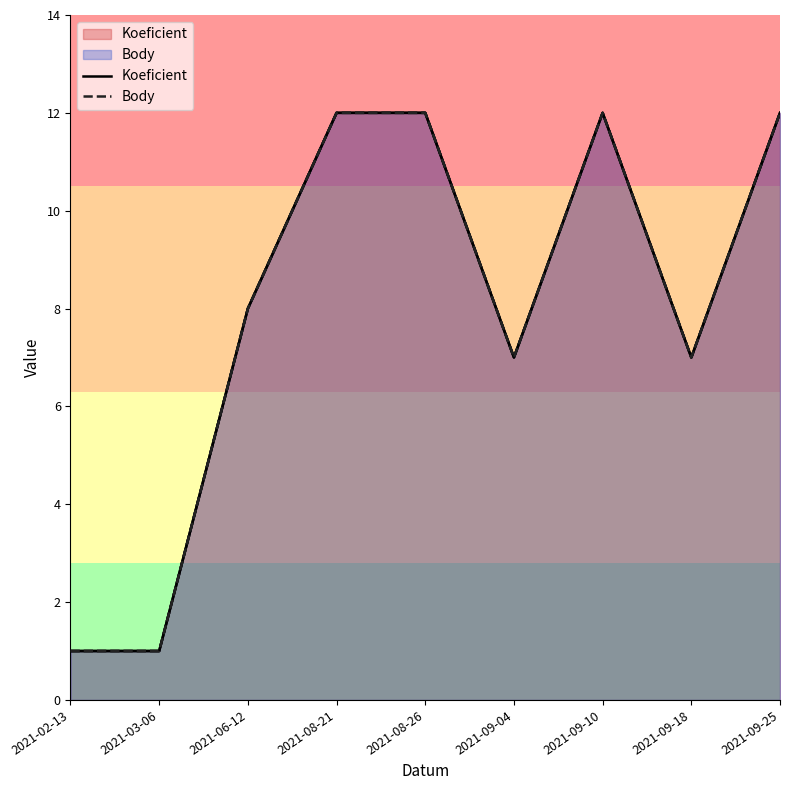

True or false: Body and Koeficient intersect in this chart.

False